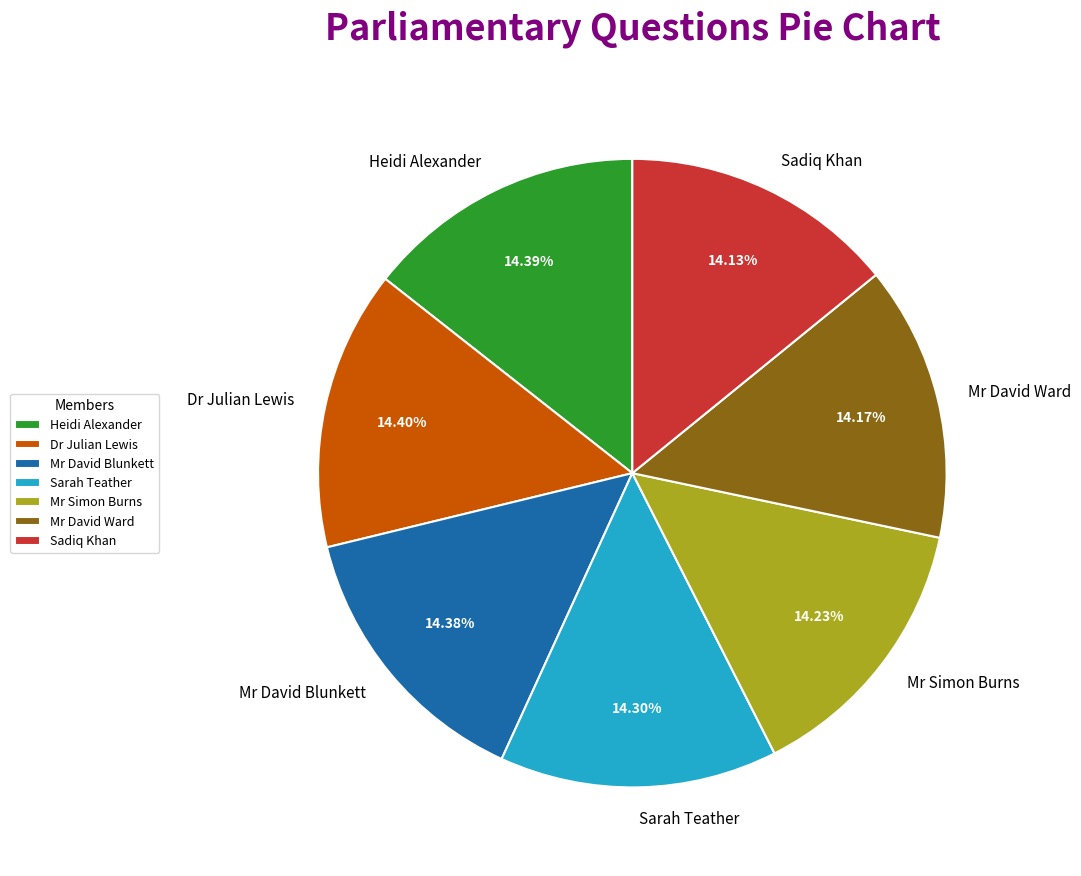

What is the ratio of the value at Heidi Alexander to the value at Mr David Blunkett?

1.0